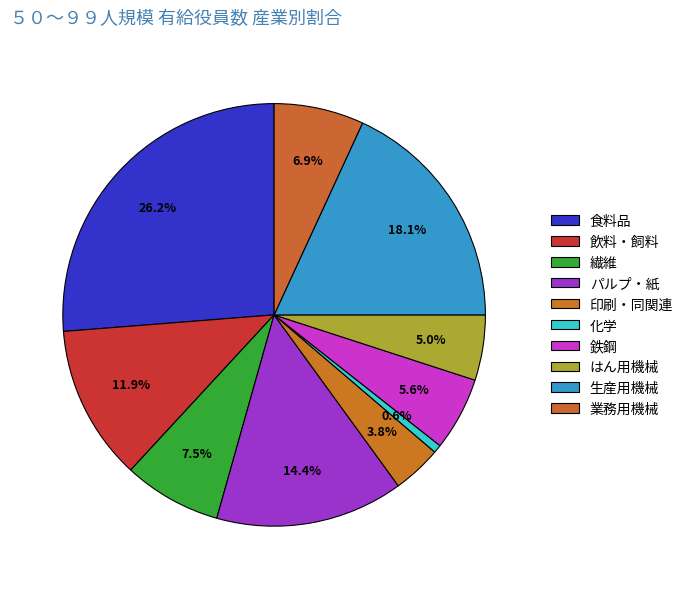

What percentage is the 印刷・同関連 slice, to the nearest percent?

4%